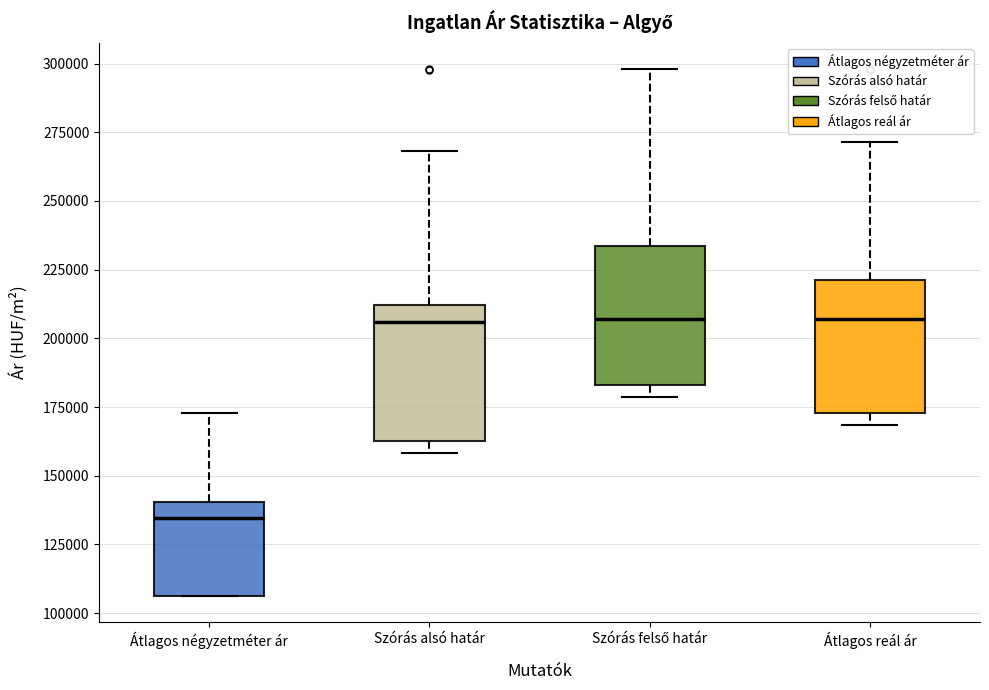

Reading left to right, read every box against the y-axis: the position of its median line, the range the box covers, and the ends of its whiskers. The values are not printed on the chart, so give them approximately, as read against the axis.

Átlagos négyzetméter ár: median 135000, box 105000 to 140000, whiskers 105000 to 175000
Szórás alsó határ: median 205000, box 165000 to 210000, whiskers 160000 to 270000
Szórás felső határ: median 205000, box 185000 to 235000, whiskers 180000 to 300000
Átlagos reál ár: median 205000, box 175000 to 220000, whiskers 170000 to 270000